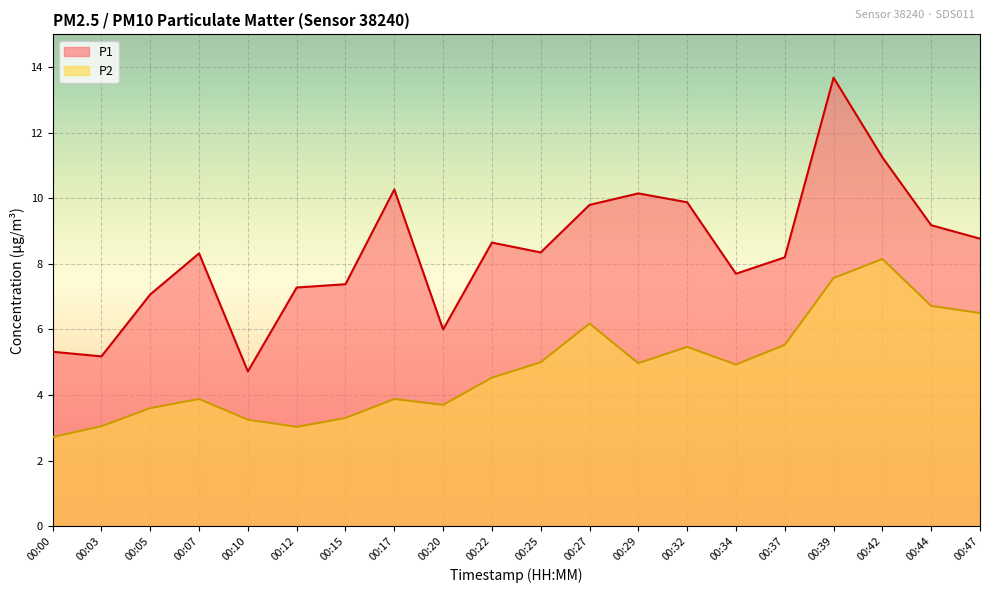

Reading left to right, extract all data points from this chart.

P1: 5.3	5.2	7.1	8.3	4.7	7.3	7.4	10.3	6.0	8.7	8.3	9.8	10.2	9.9	7.7	8.2	13.7	11.2	9.2	8.8
P2: 2.7	3.0	3.6	3.9	3.2	3.0	3.3	3.9	3.7	4.5	5.0	6.2	5.0	5.5	4.9	5.5	7.6	8.2	6.7	6.5